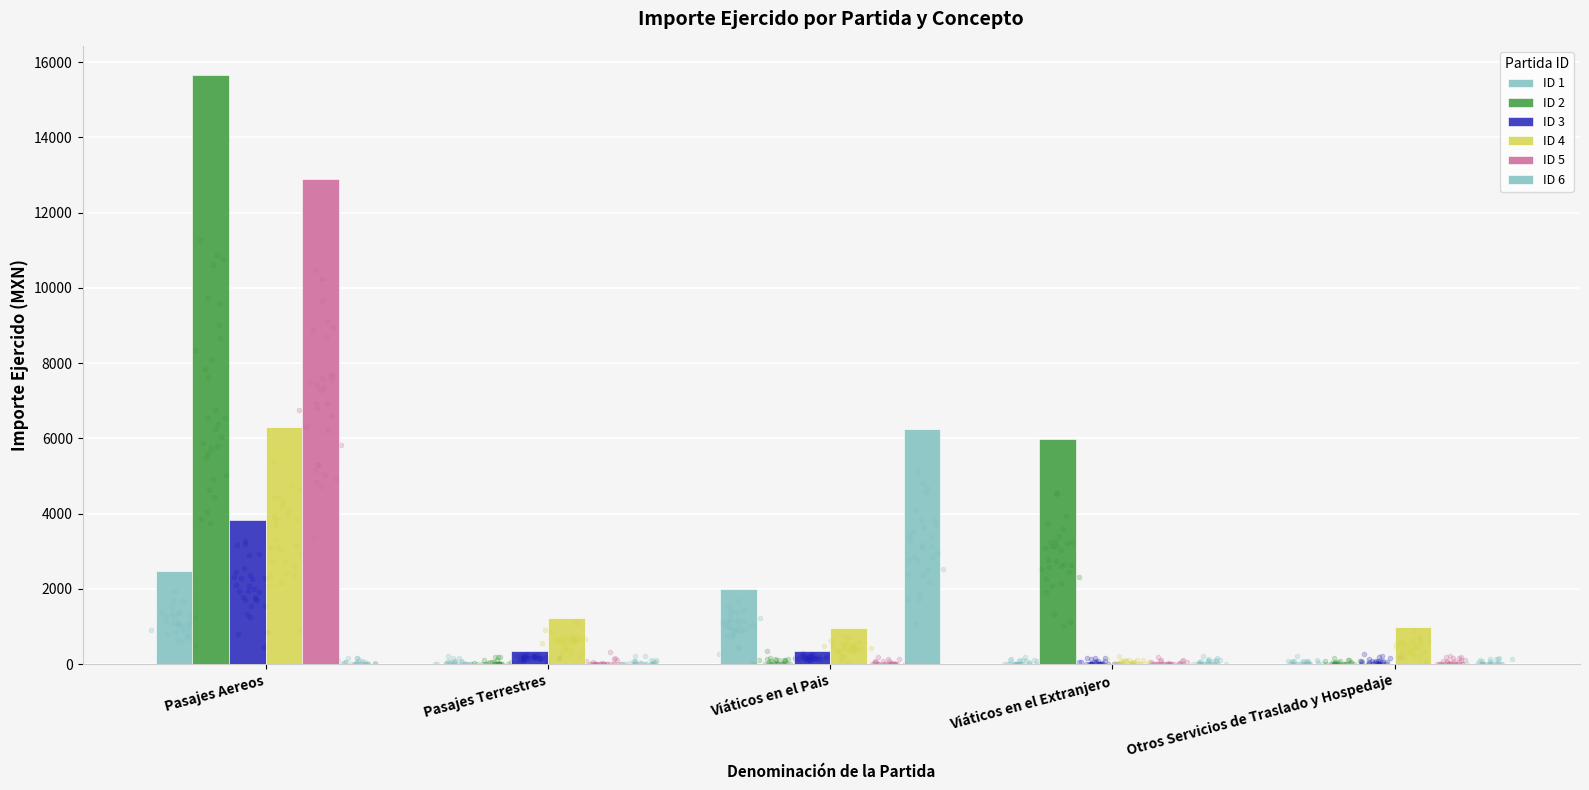

Which series contains the lowest Y value?

ID 1